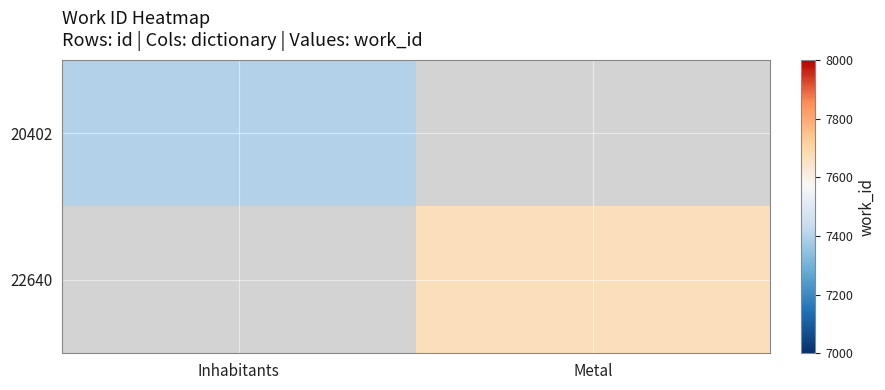

The value of 20402 at Inhabitants is 12657.9. True or false?

False